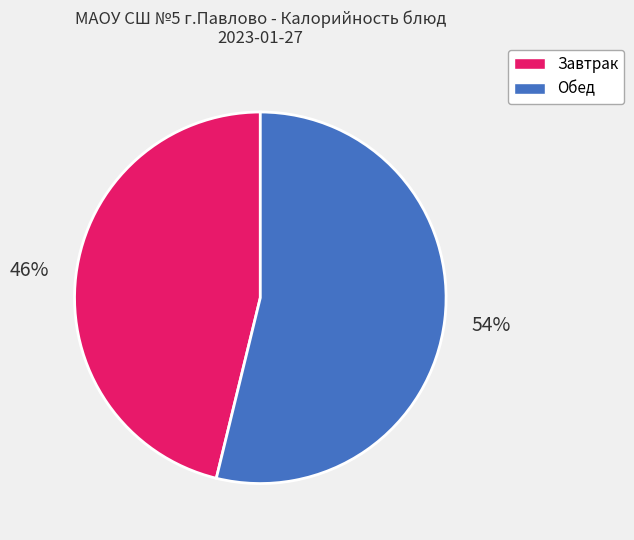

Between Завтрак and Обед, which is larger?

Обед